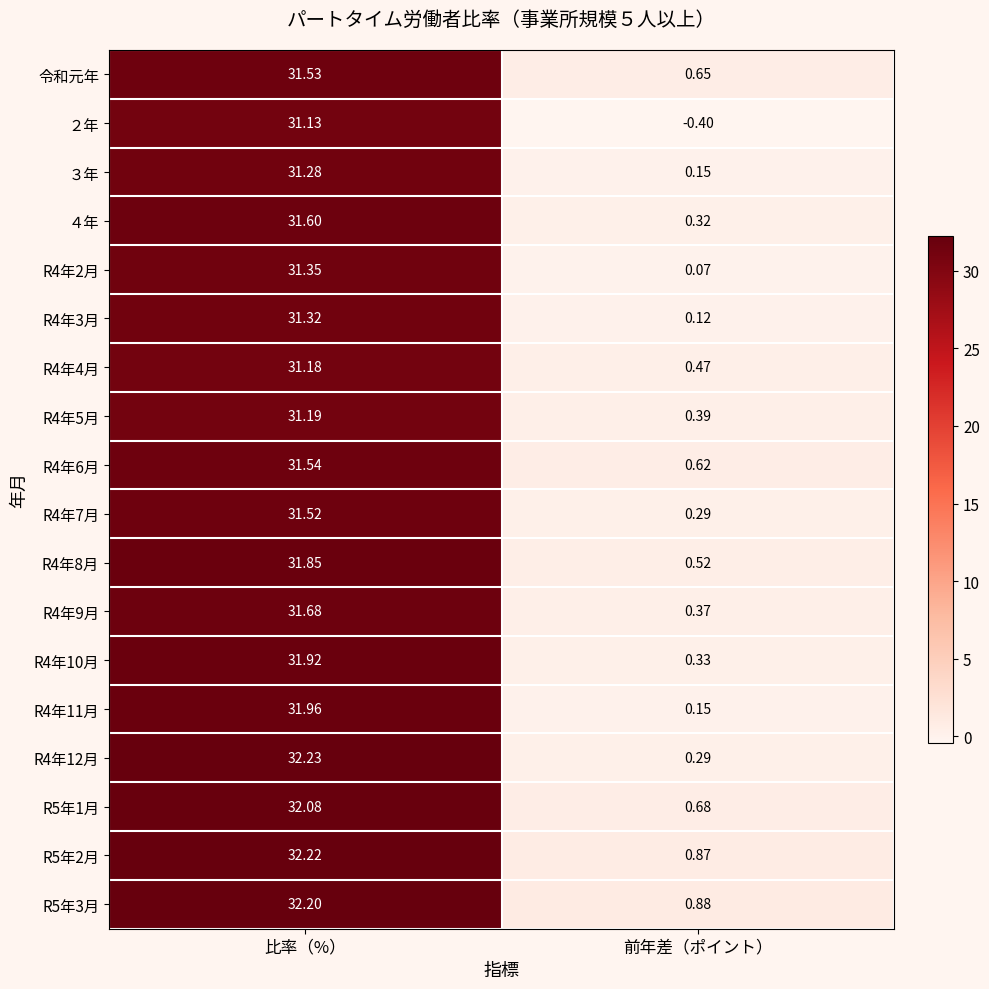

Which series changed the most between 比率（%） and 前年差（ポイント）?

R4年12月